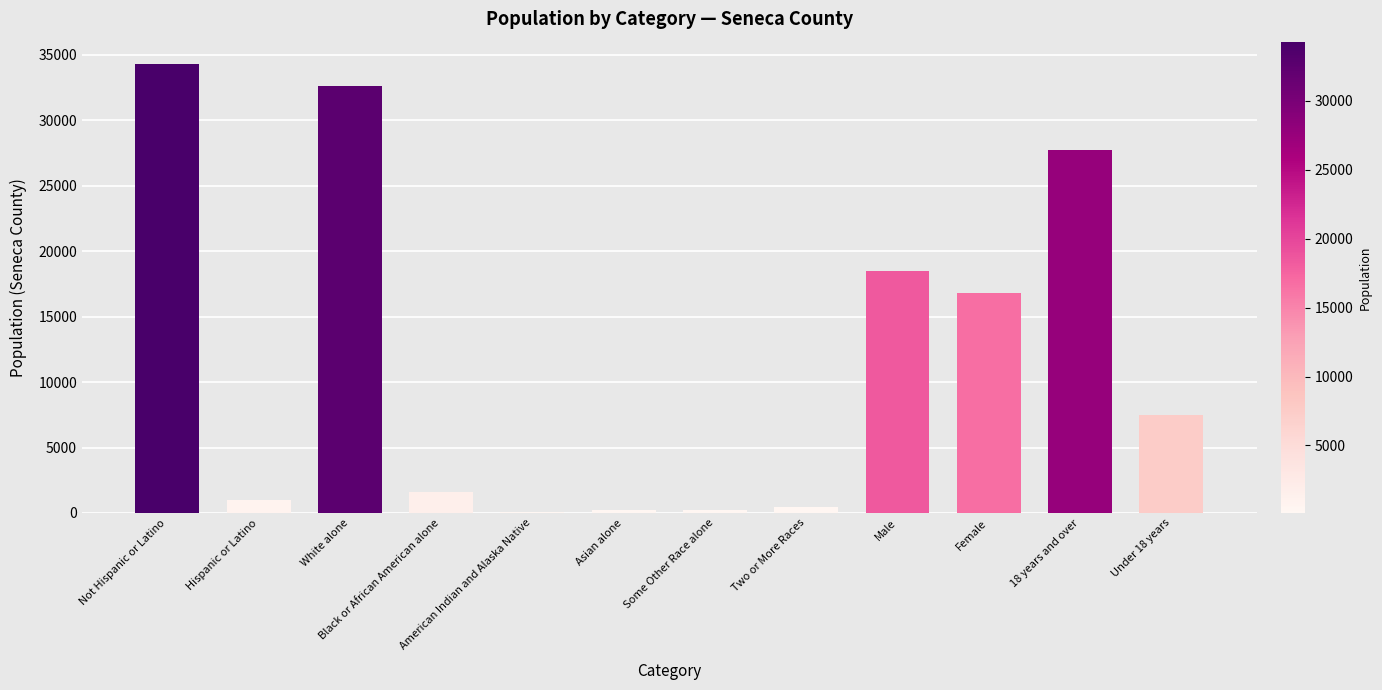

The value at Black or African American alone is 1607. True or false?

True